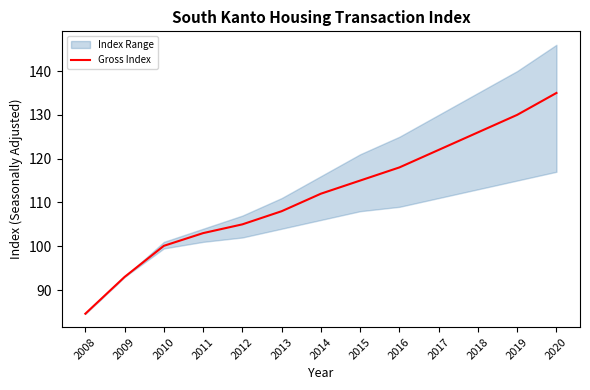

What is the smallest value displayed?

84.6